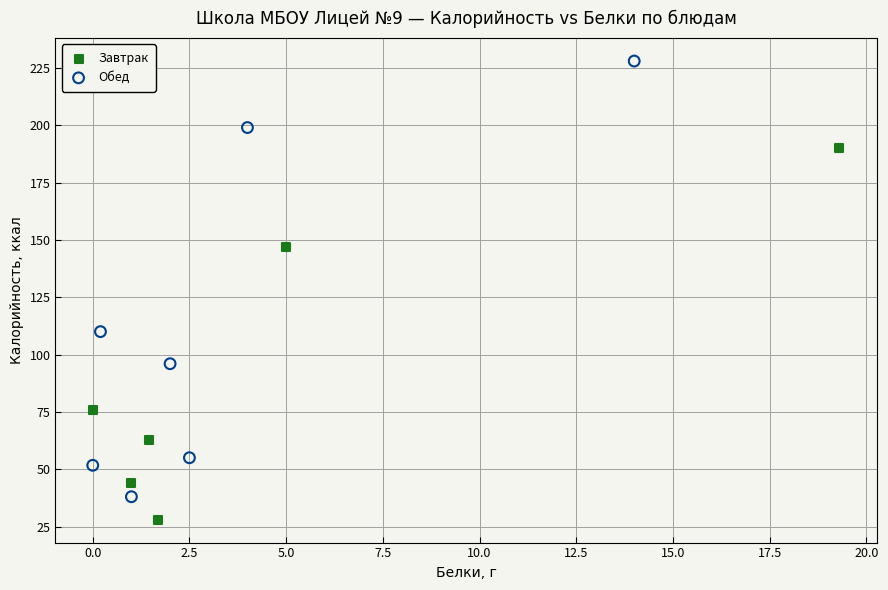

What are all the series names shown in the legend?

Завтрак, Обед